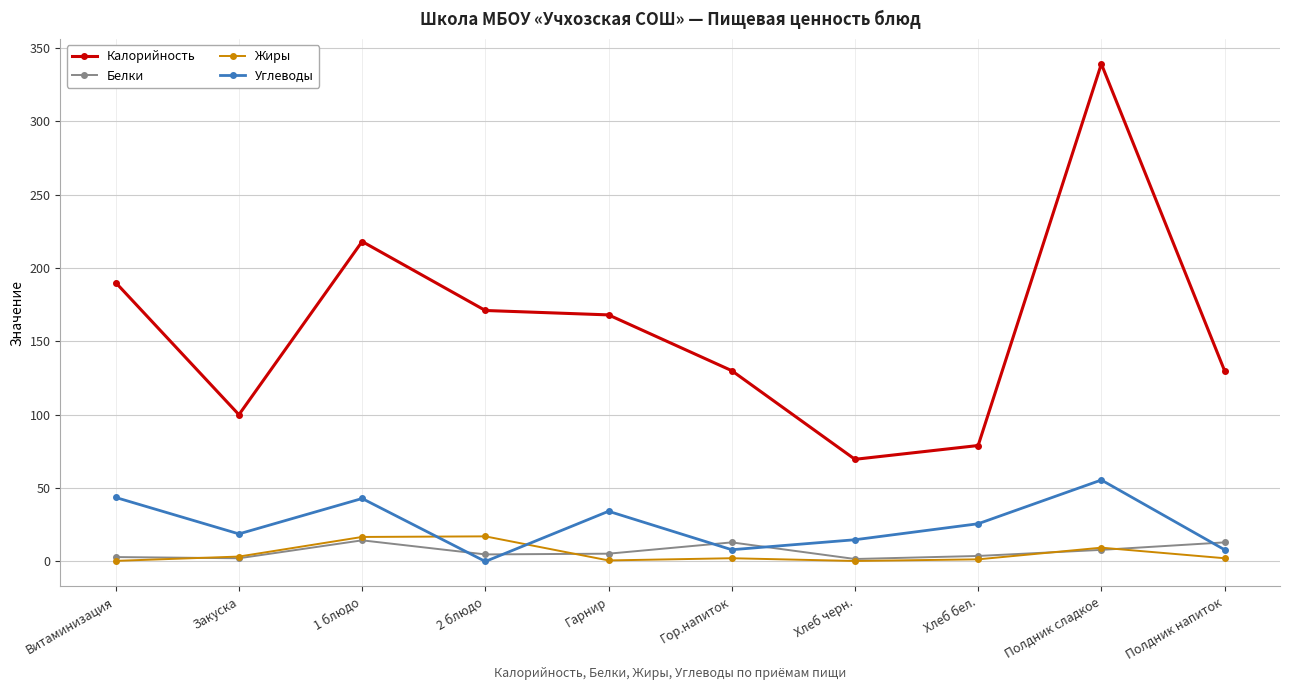

What is the label of the 6th point from the right?

Гарнир